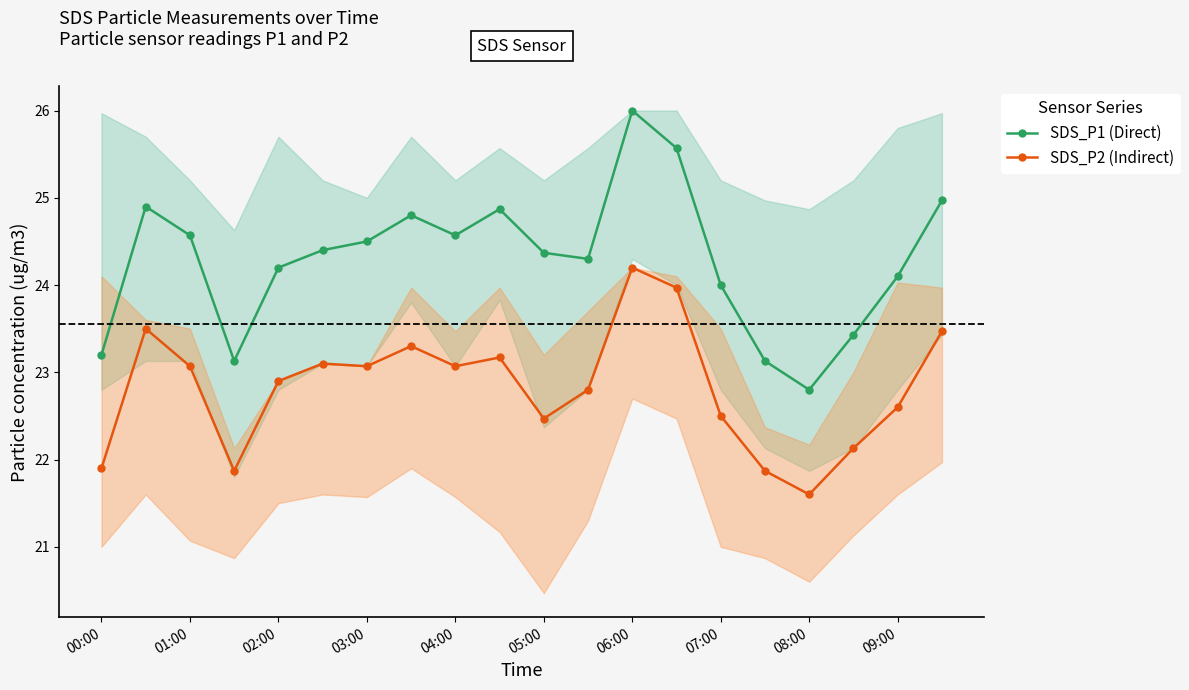

True or false: SDS_P1 (Direct) has more than 2 interior local peaks.

True